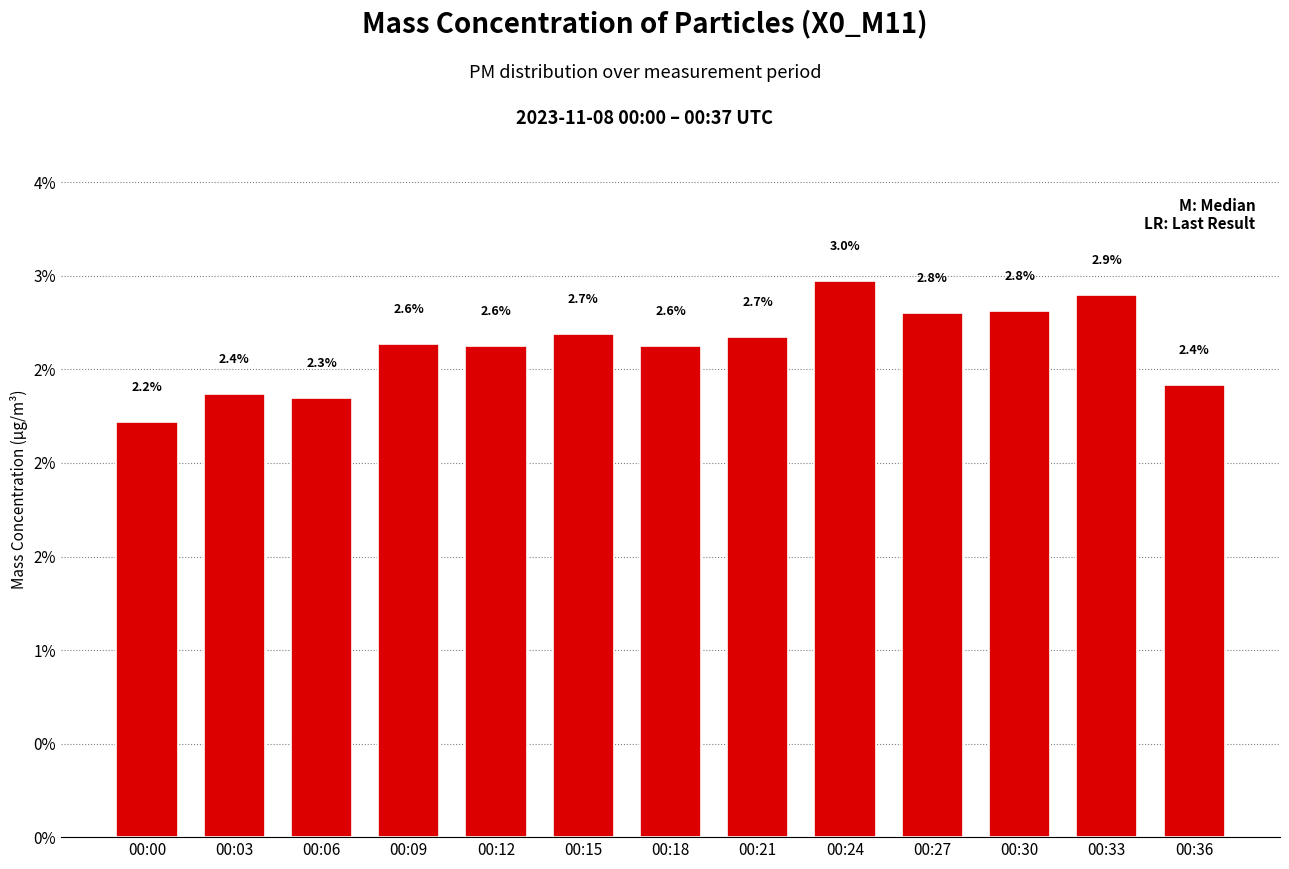

Rank the categories by value from lowest to highest.

00:00, 00:06, 00:03, 00:36, 00:12, 00:18, 00:09, 00:21, 00:15, 00:27, 00:30, 00:33, 00:24